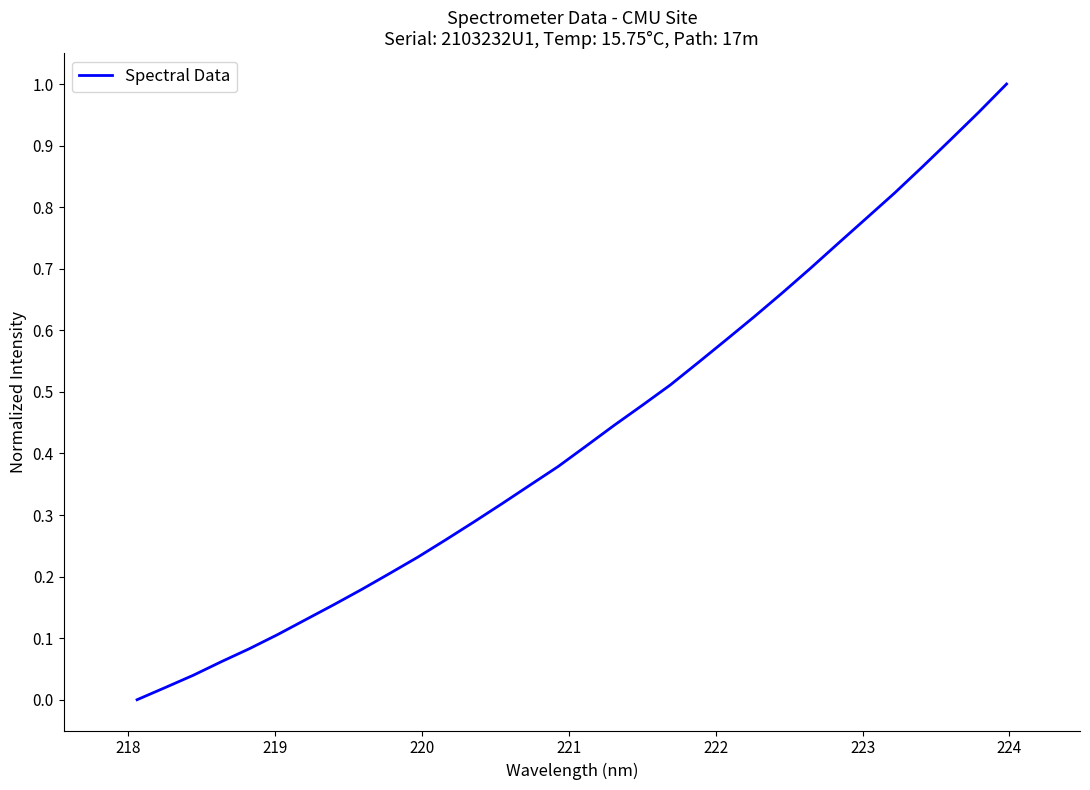

Is this an area chart (filled region under the line)?

No